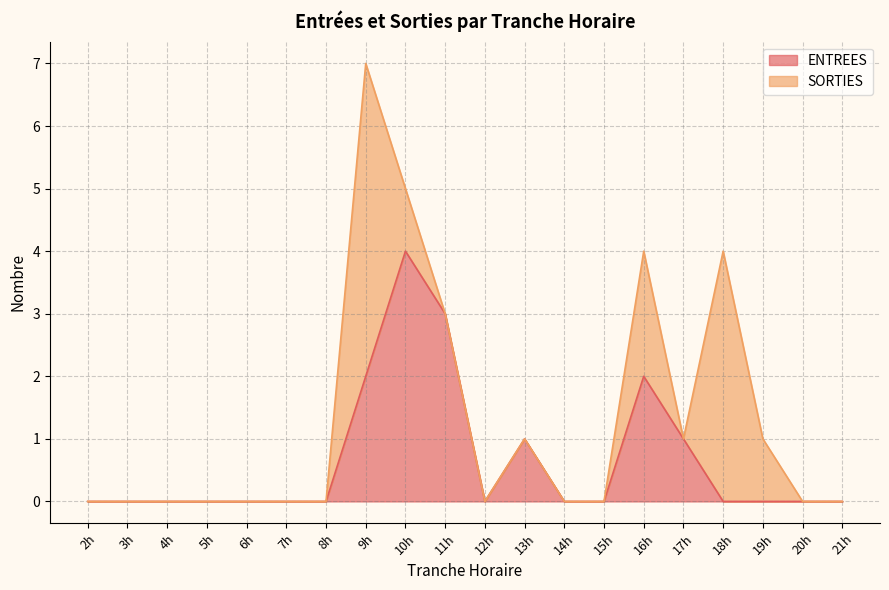

Which category has the highest value in the ENTREES series?

10h